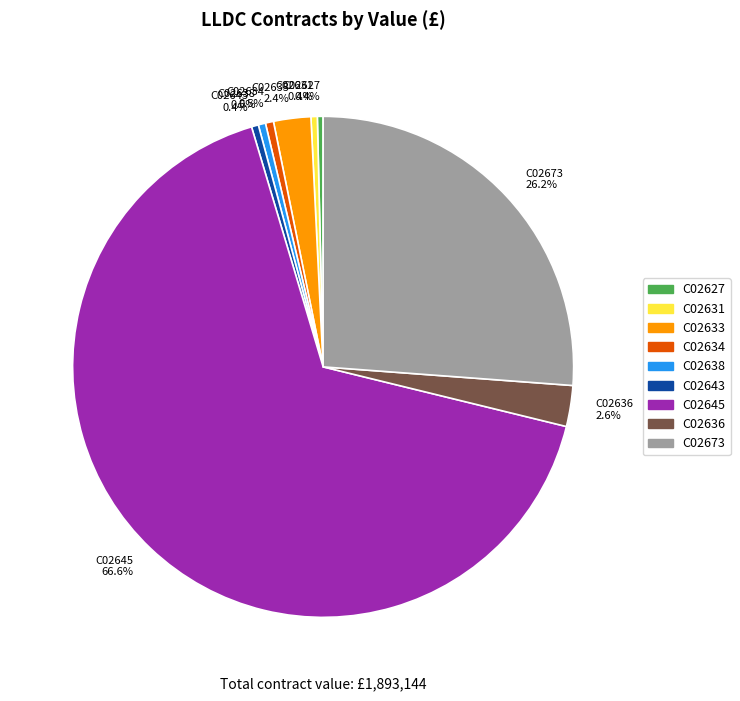

Count the number of slices in the pie.

9